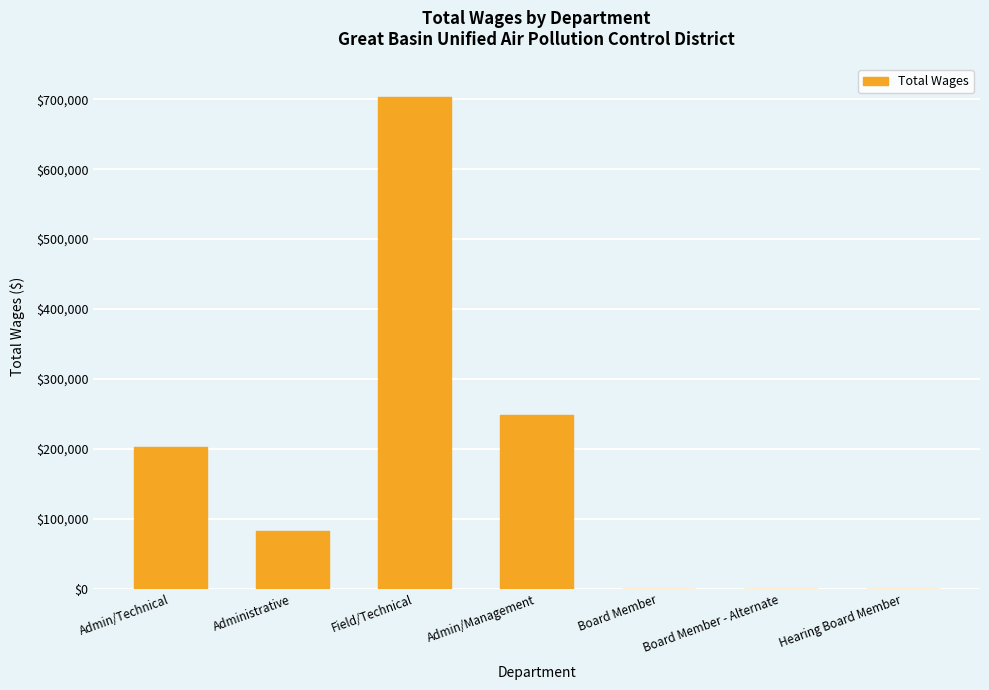

What is the sum of all values?

1235491